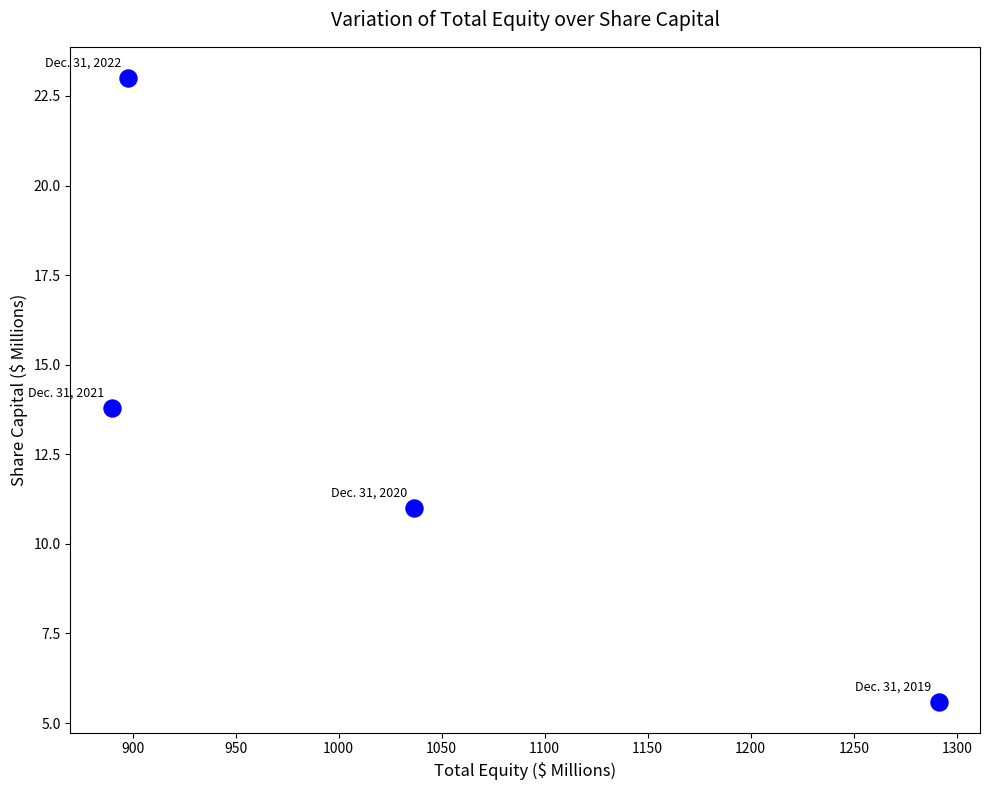

What Y value in the scatter plot is closest to 14?

13.8